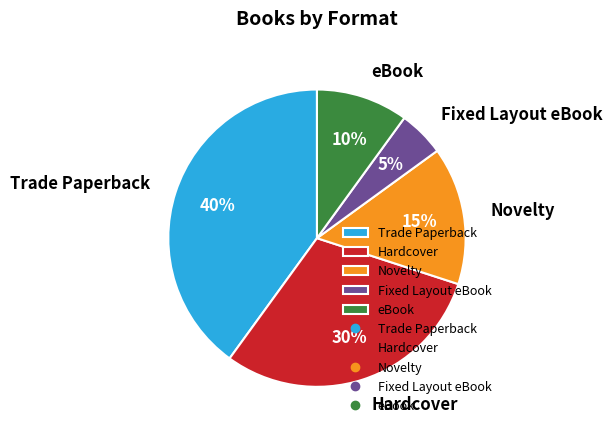

Rank the categories by value from lowest to highest.

Fixed Layout eBook, eBook, Novelty, Hardcover, Trade Paperback